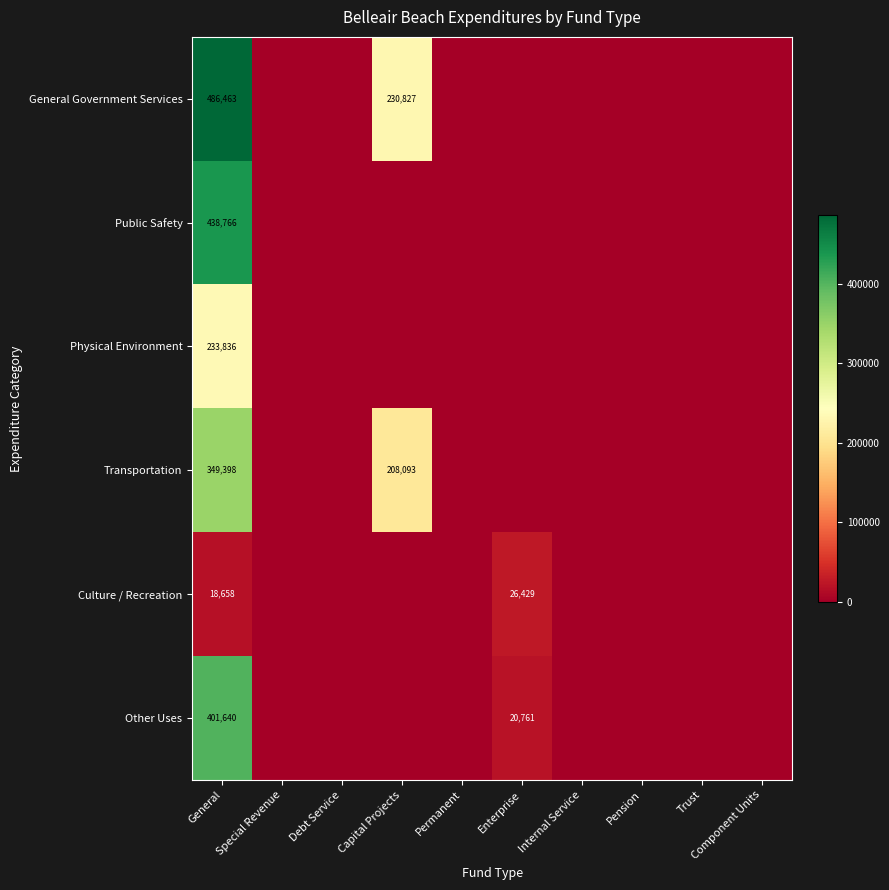

What is the difference between the second highest and minimum values in the Culture / Recreation series?

18658